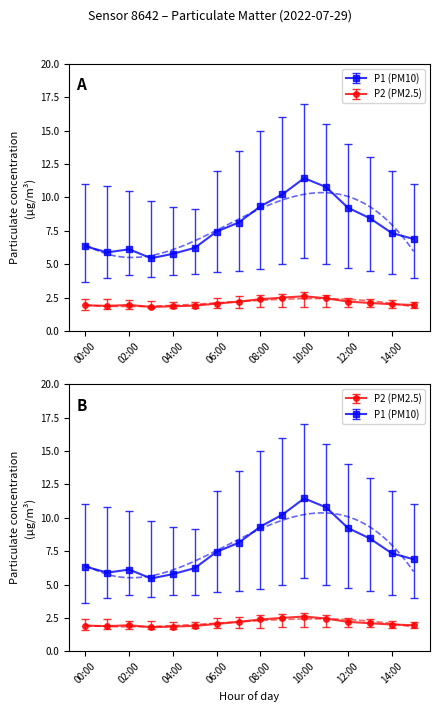

What is the average value of the P1 series?

7.8